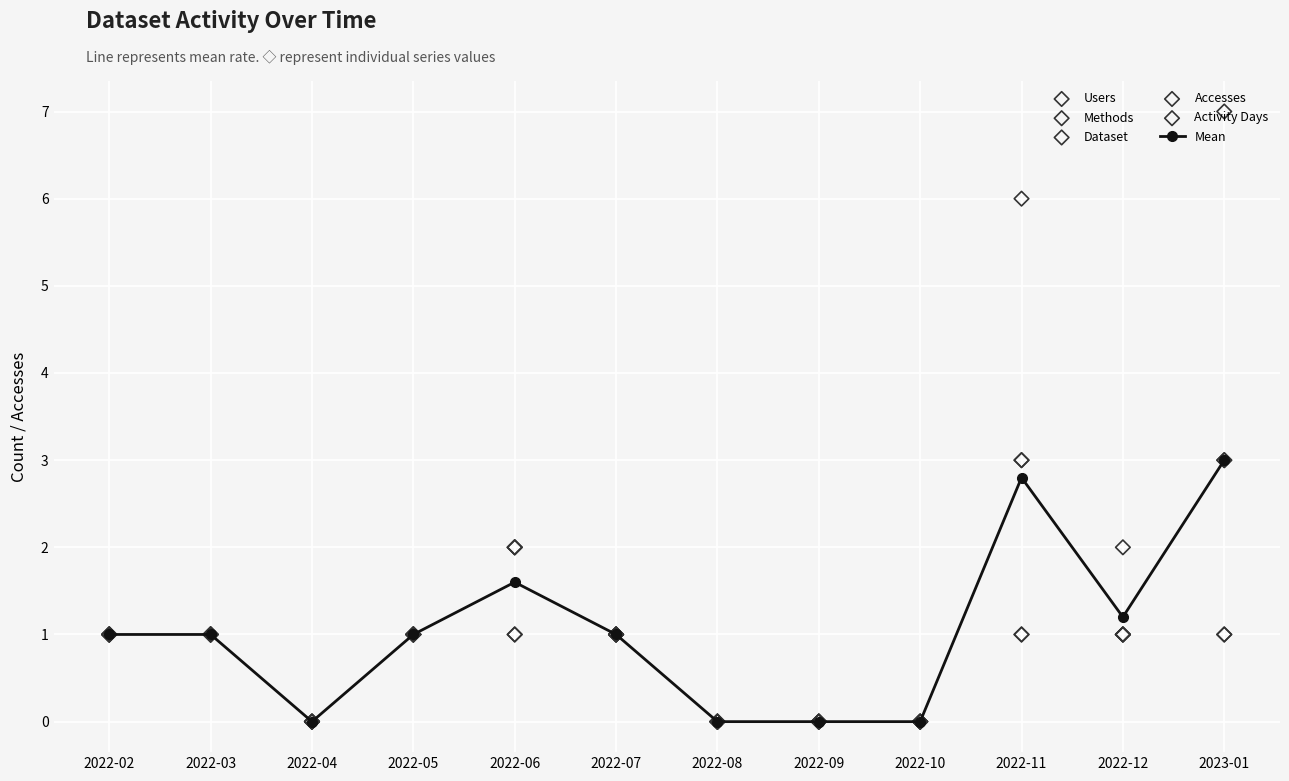

At how many categories does at least one series exceed 1?

4